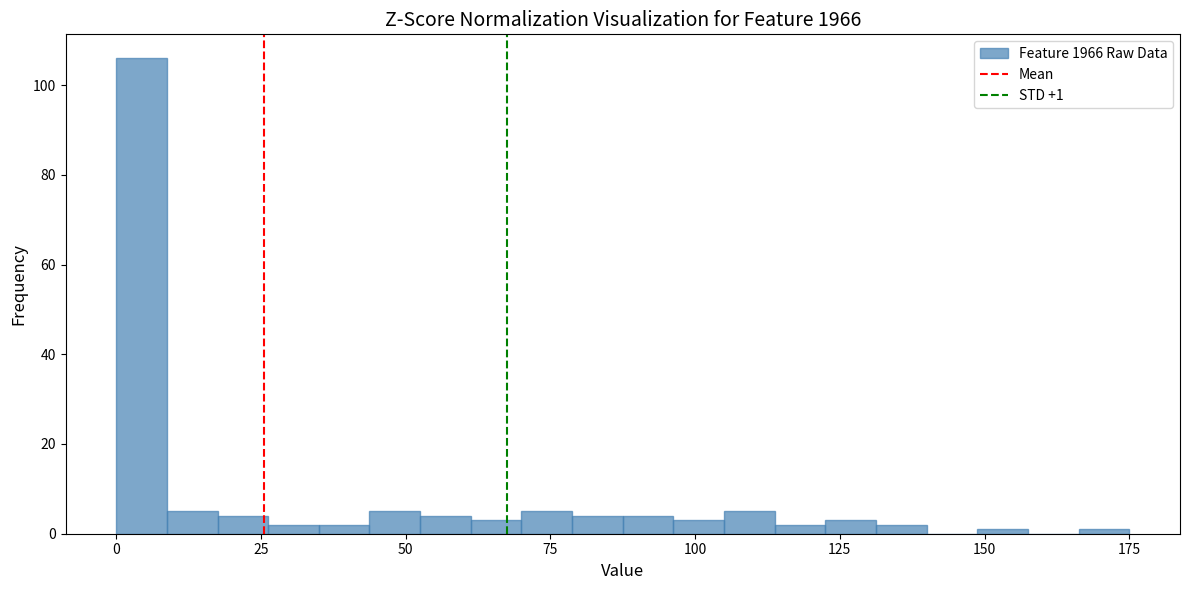

Around what value on the x-axis is the tallest bar? Give the approximate position of its centre, as read against the axis.

5